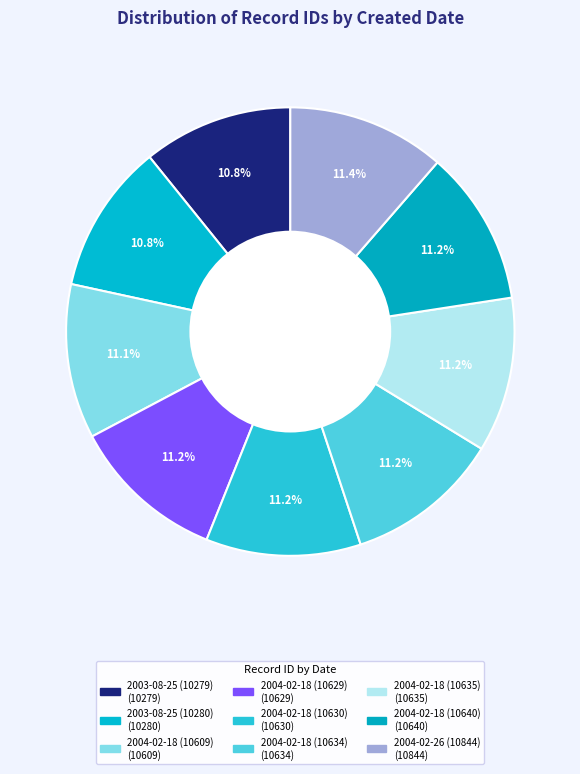

Does 2003-08-25 (10279) represent more than half of the total?

No